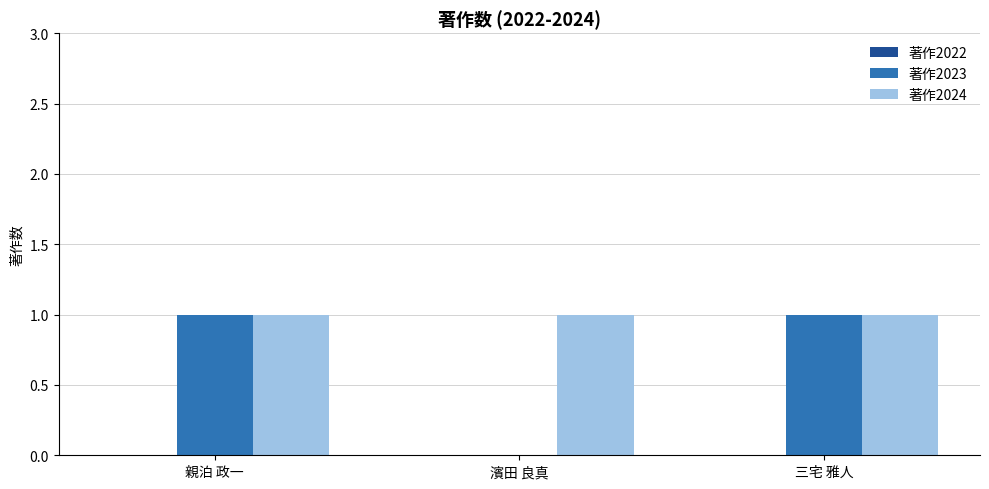

Which series has the largest total across all categories?

著作2024